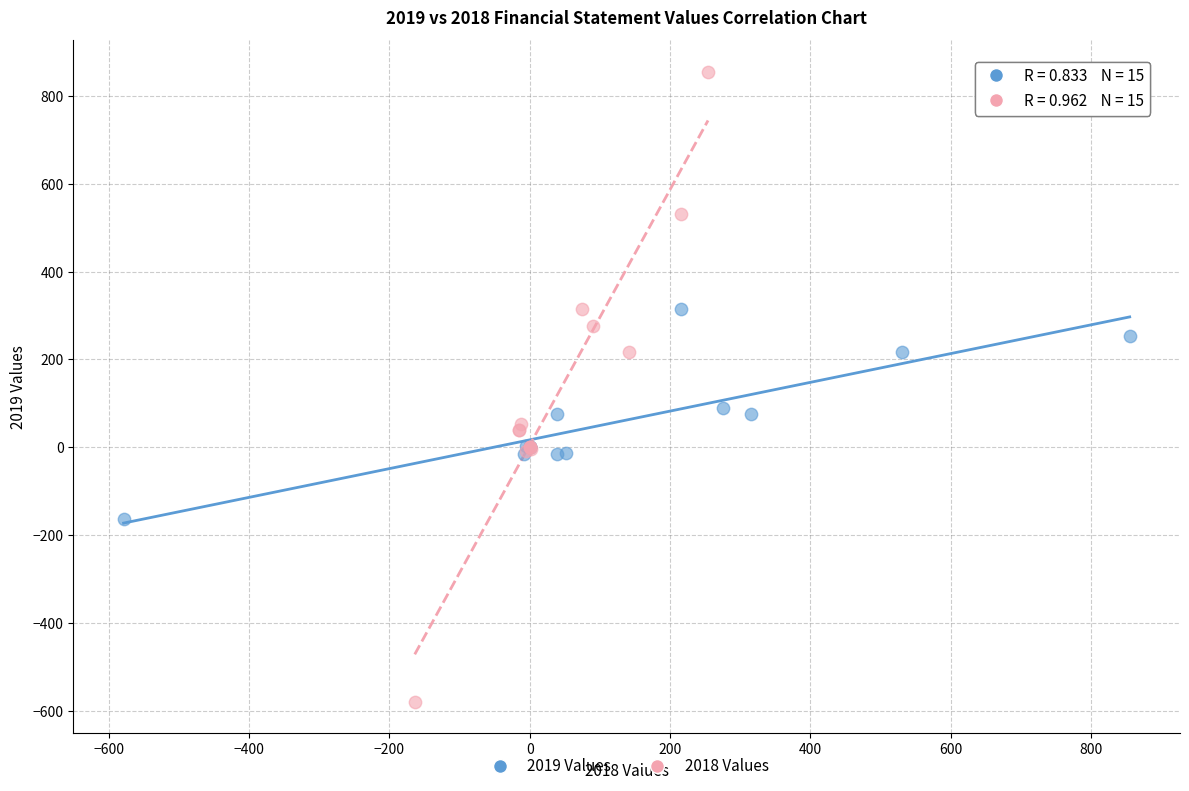

Which series has the widest spread of Y values?

2018 Values